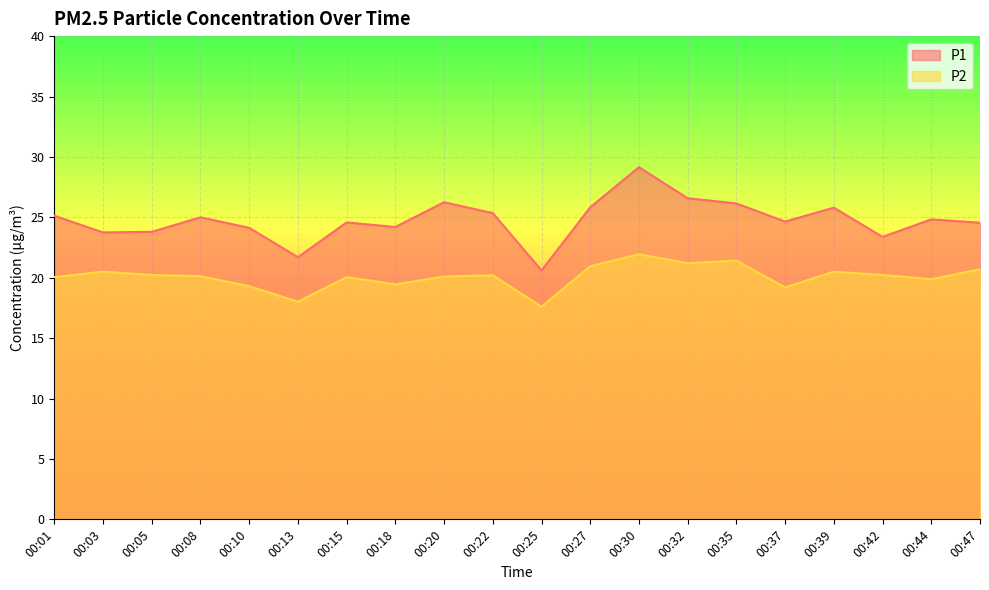

What is the difference between the maximum and minimum values in the P2 series?

4.3